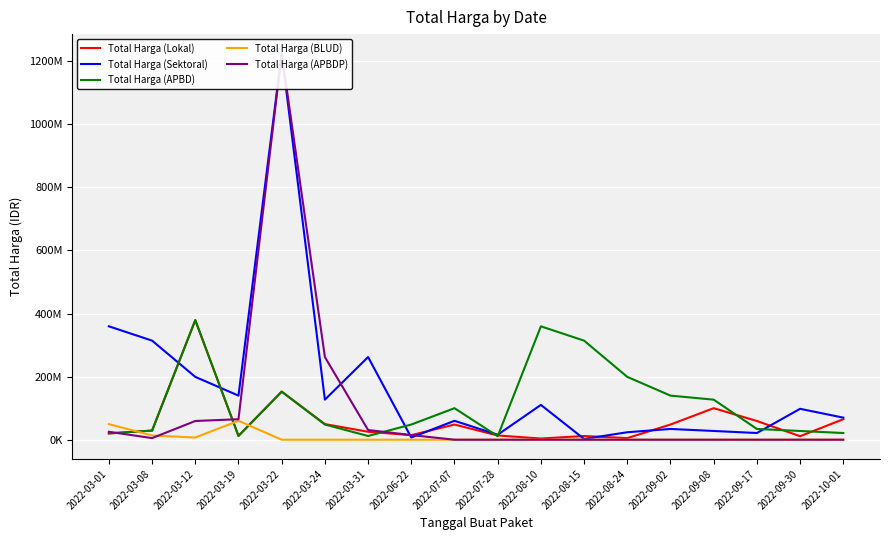

Is the value of Total Harga (Sektoral) at 2022-03-22 greater than the value of Total Harga (Lokal) at 2022-03-31?

Yes